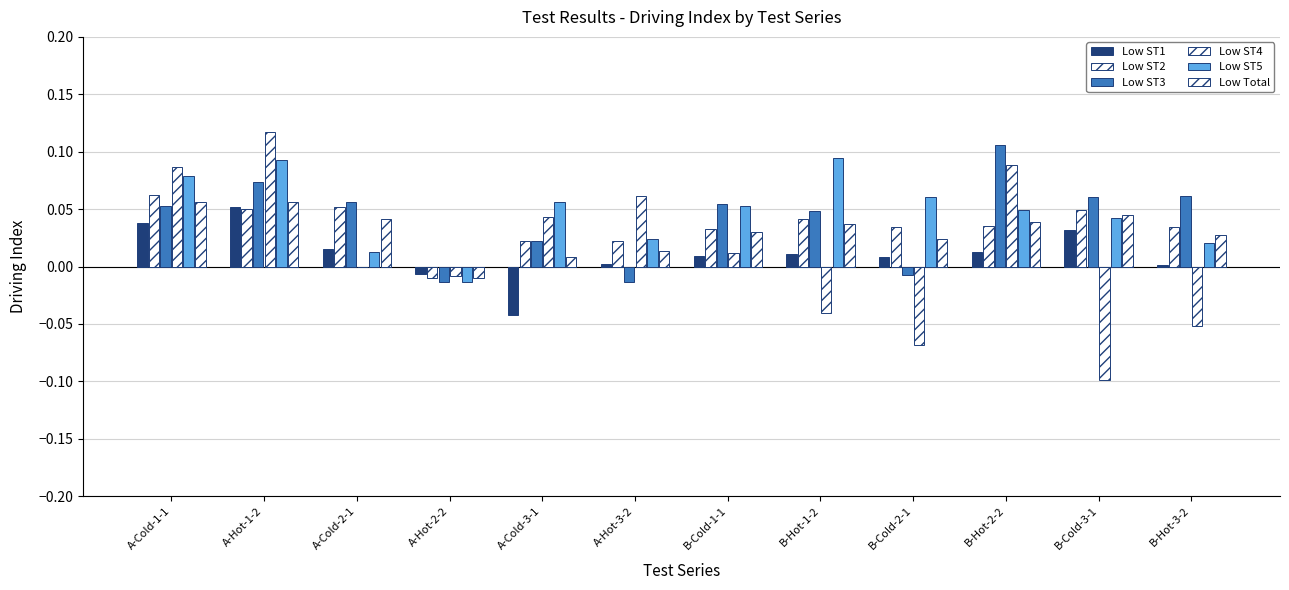

True or false: Low ST3 has a value of 0.0 at B-Hot-3-2.

False